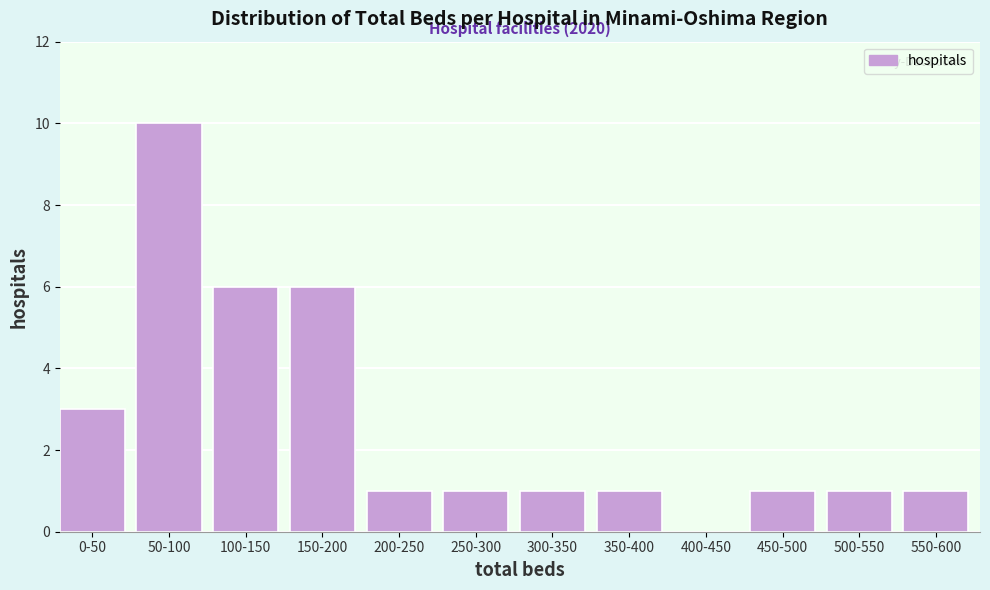

Reading right to left, transcribe all the data shown in this chart.

550-600=1	500-550=1	450-500=1	400-450=0	350-400=1	300-350=1	250-300=1	200-250=1	150-200=6	100-150=6	50-100=10	0-50=3